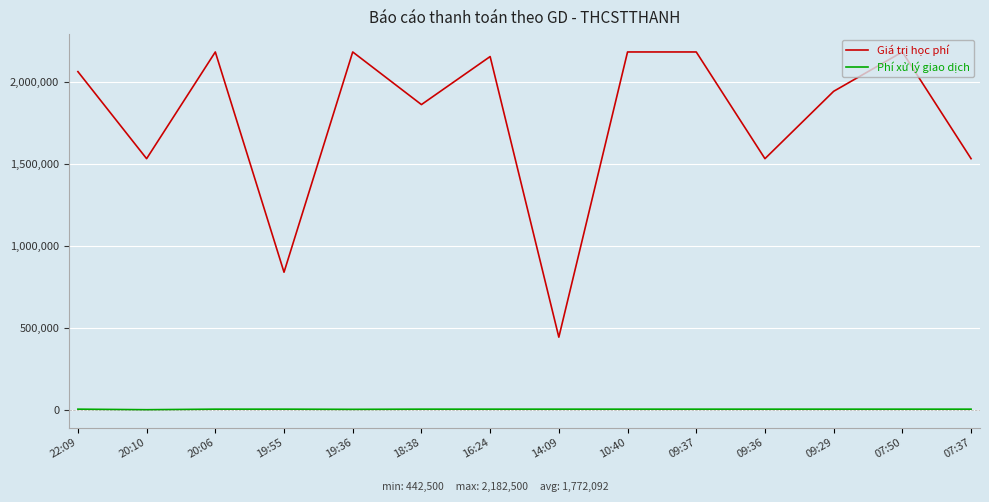

At 19:55, list the series in order from largest to smallest.

Giá trị học phí, Phí xử lý giao dịch